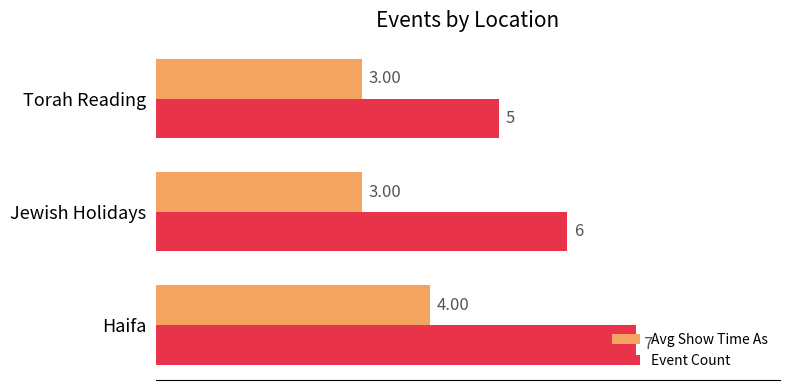

What is the sum of all Avg Show Time As values?

10